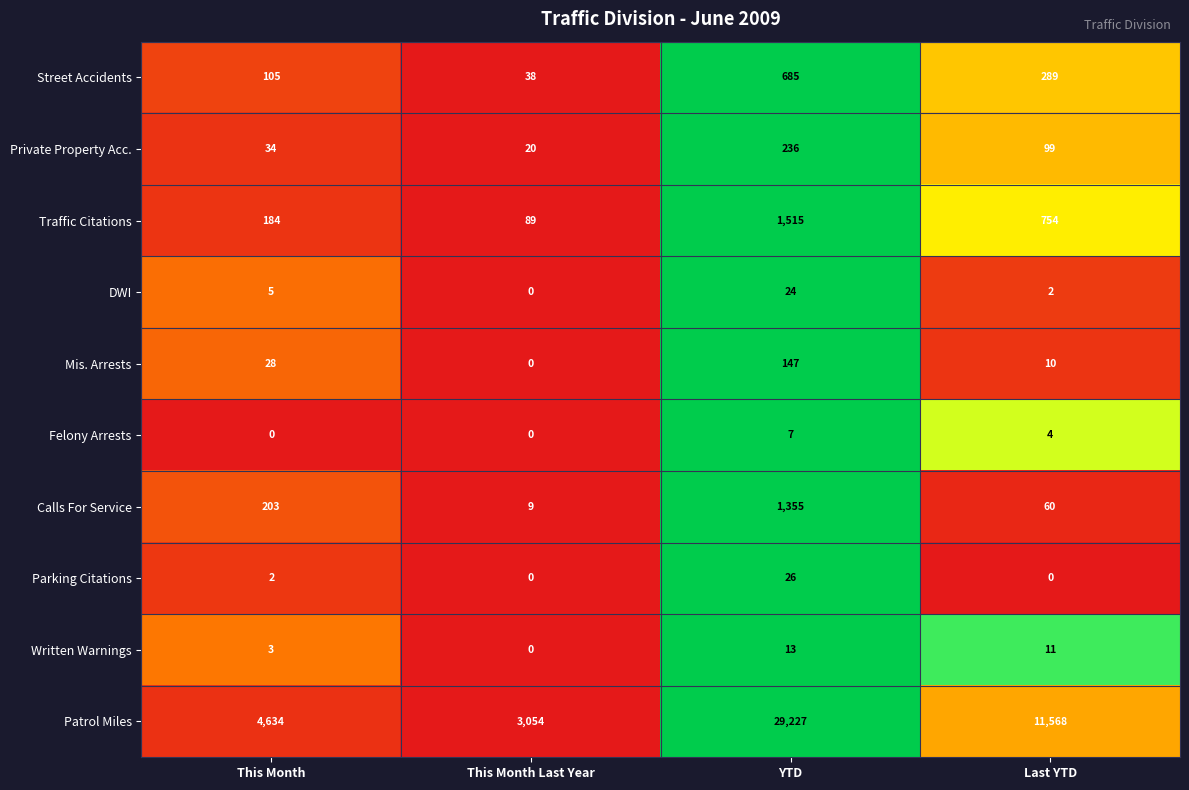

What is the total value across all series at Last YTD?

12797